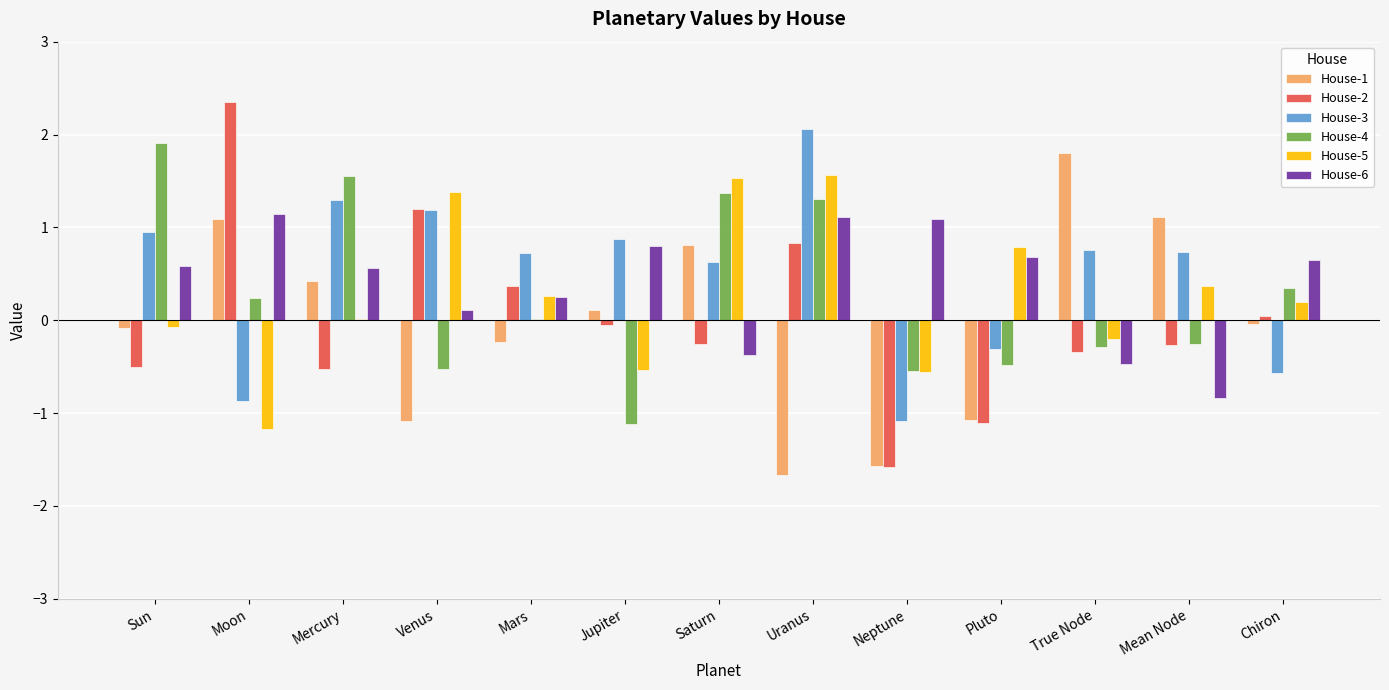

What value does the House-5 series have at Pluto?

0.8